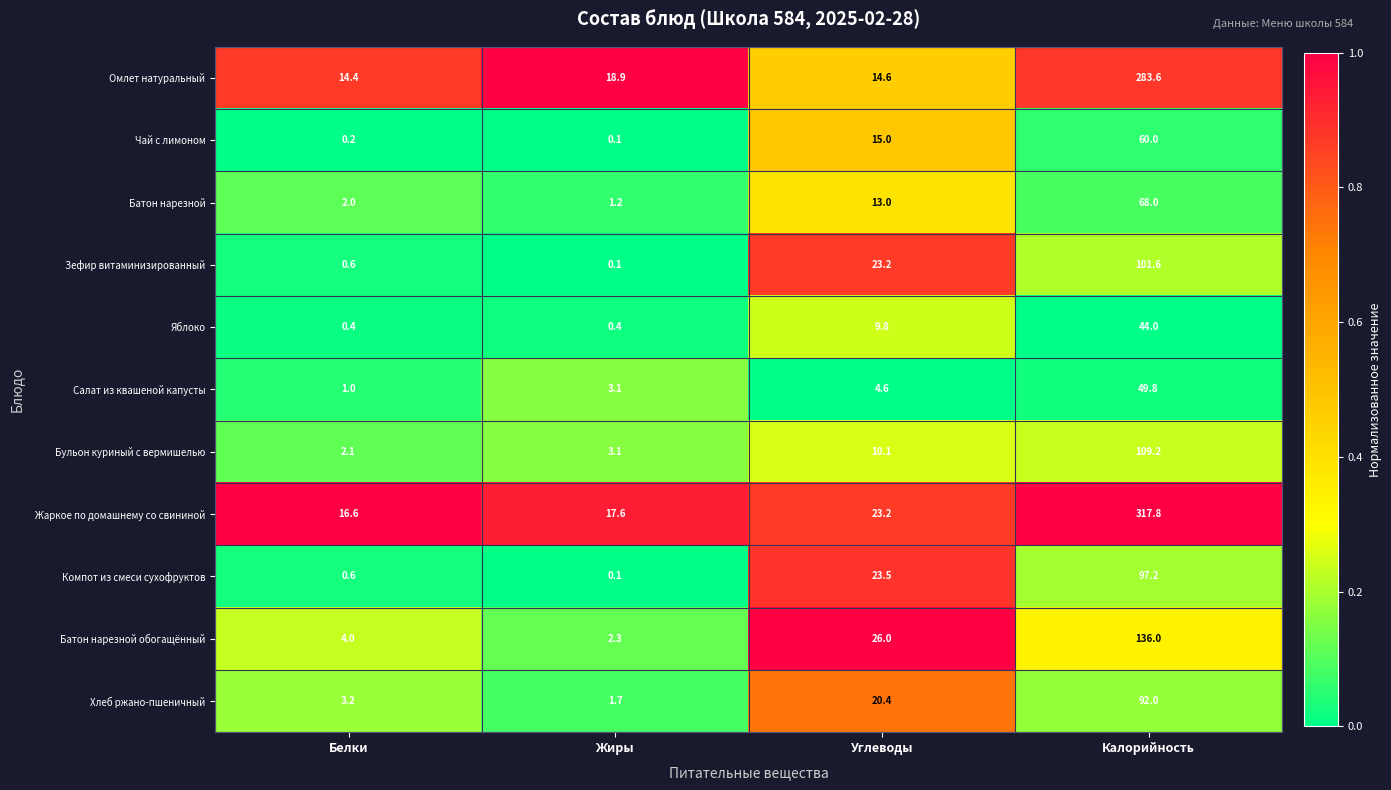

How many data points in Зефир витаминизированный are less than 23?

2